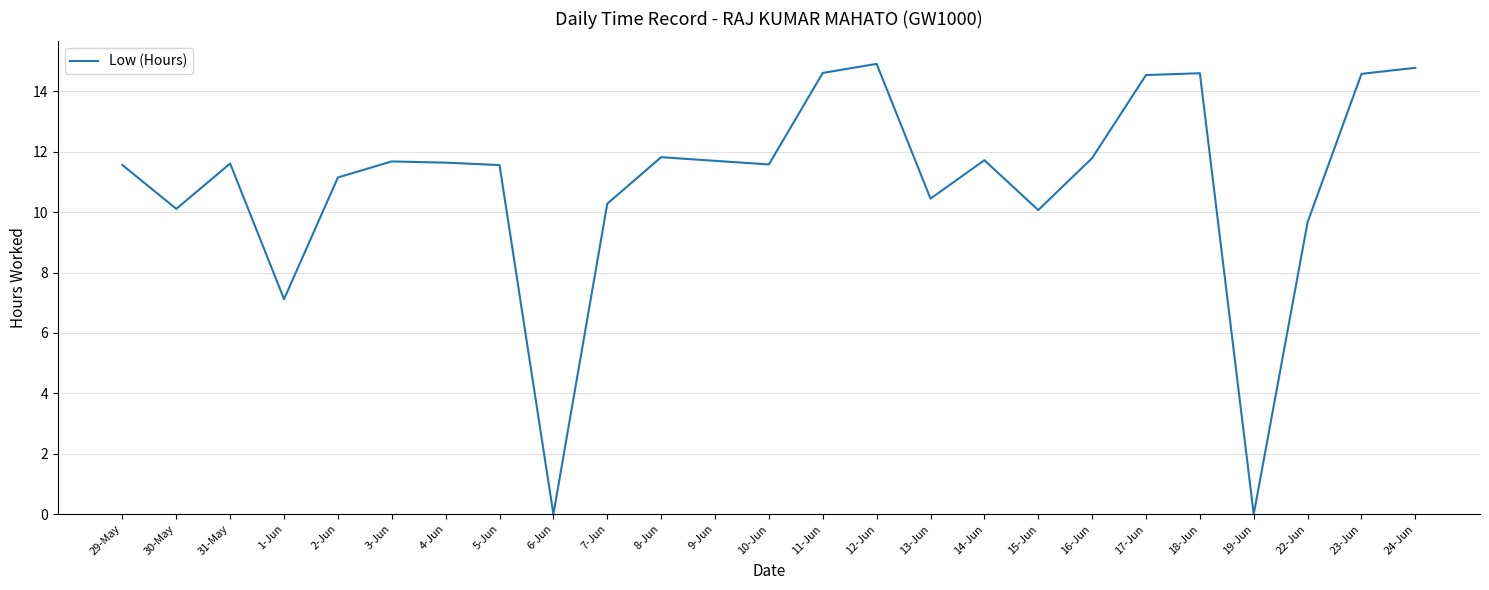

Which label corresponds to the largest value in the chart?

12-Jun